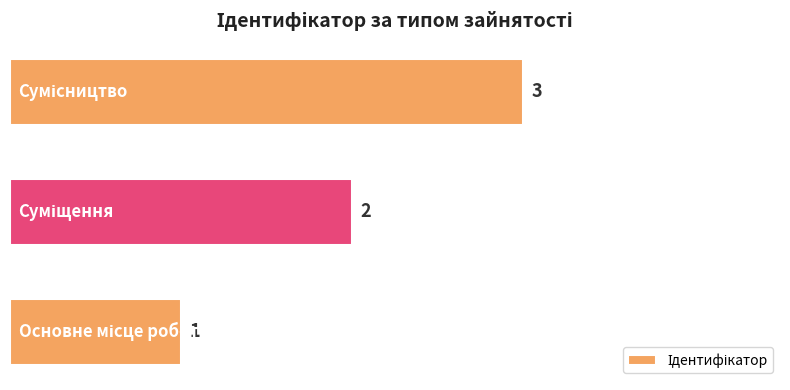

Count the values in the range 1 to 3.

3